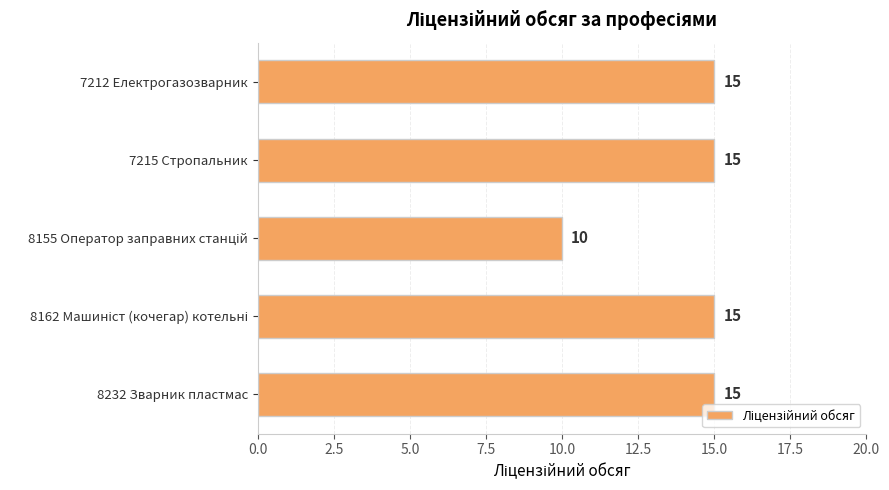

Approximately how many times larger is the value at 8232 Зварник пластмас compared to 7215 Стропальник?

1.0